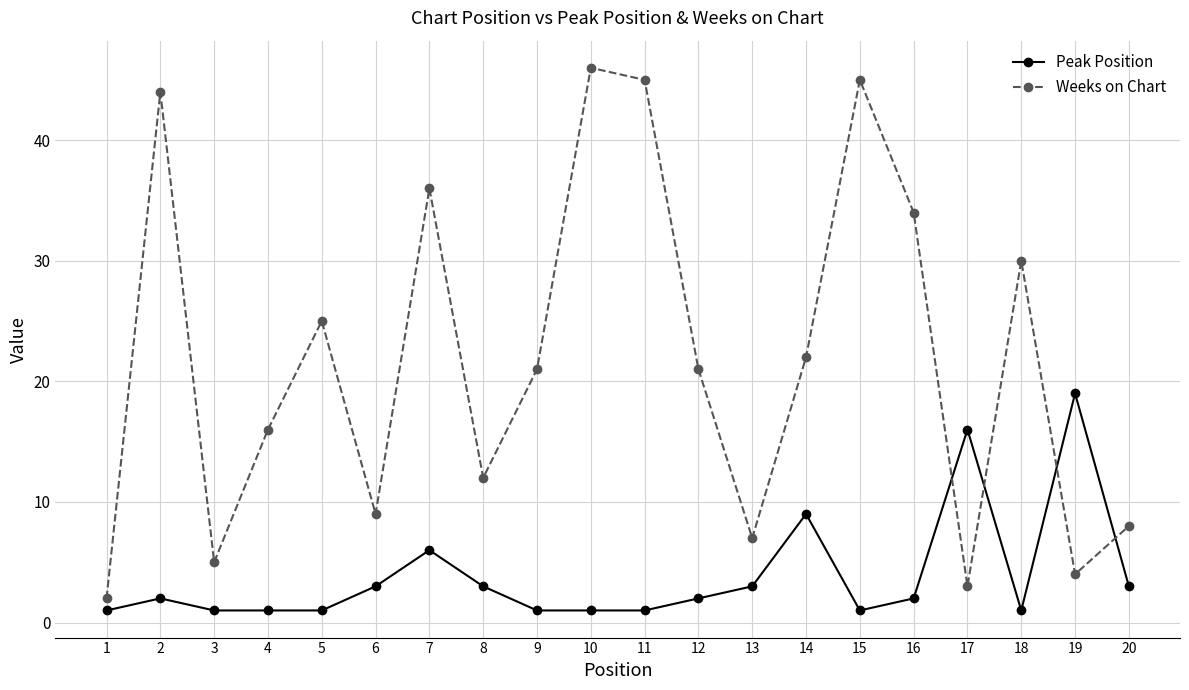

Is this an area chart (filled region under the line)?

No